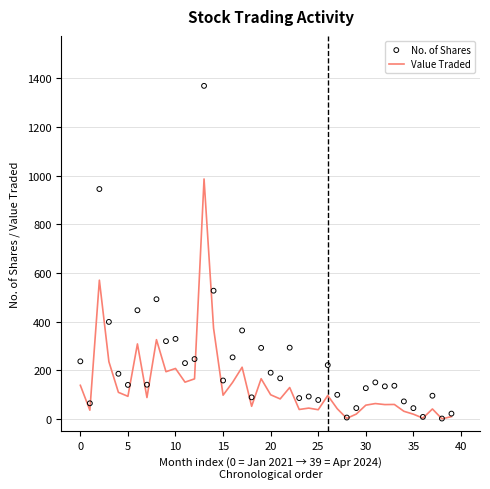

Which series has the widest spread of Y values?

No. of Shares